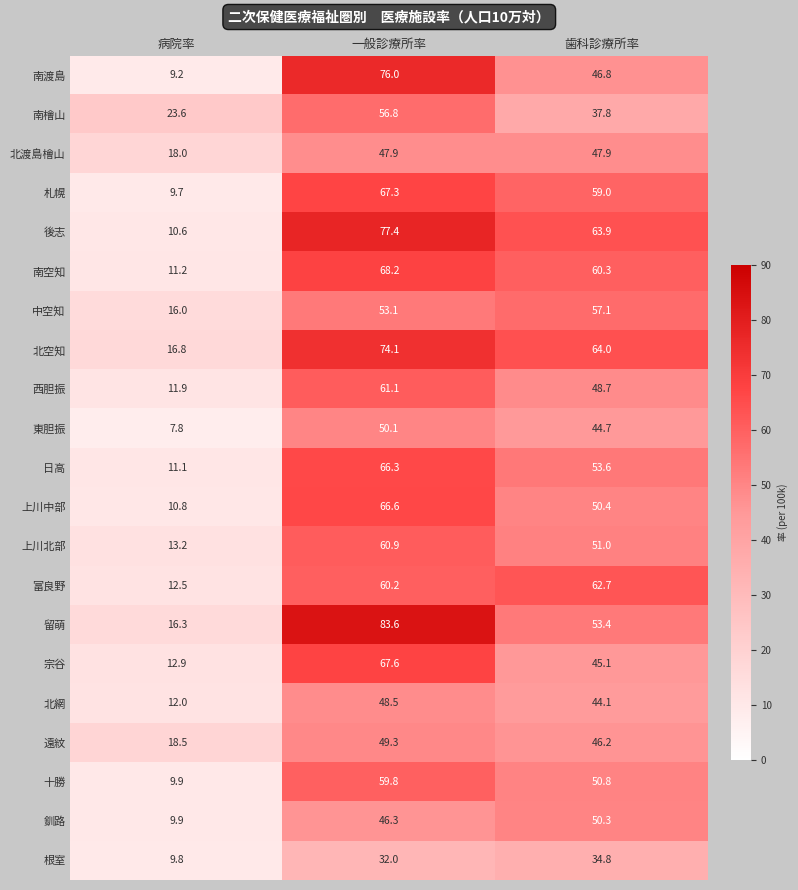

What is the spread (max minus min) of values at 病院率?

15.8